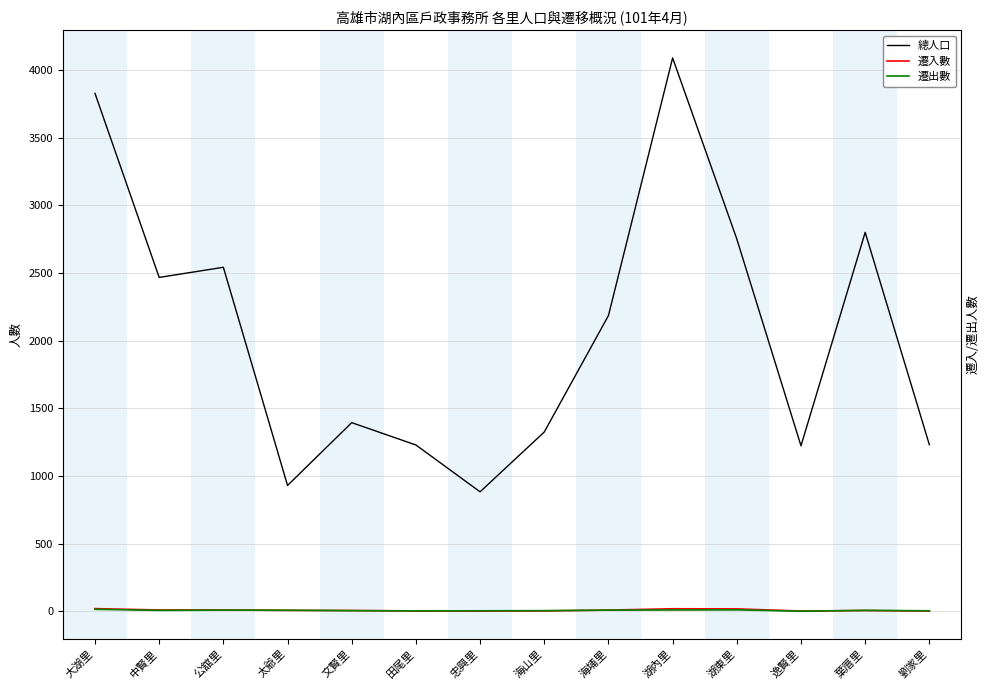

What is the difference between the maximum and minimum values in the 遷入數 series?

19